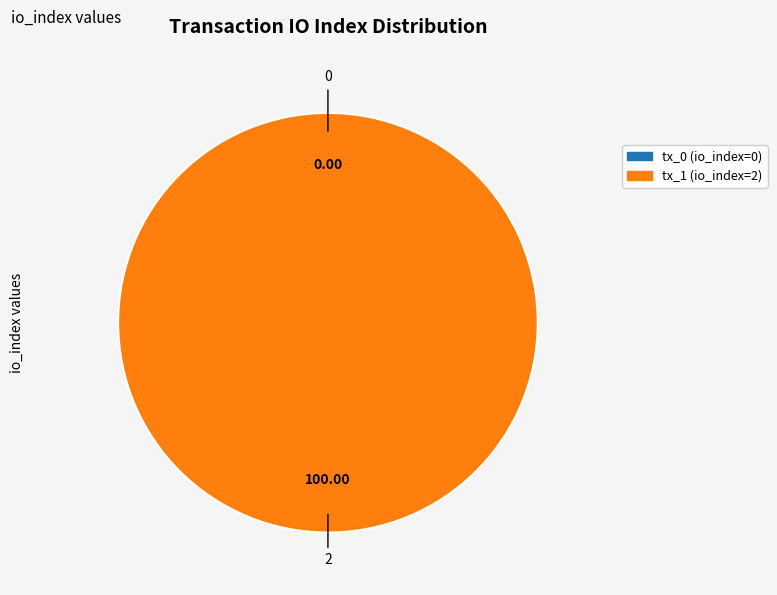

Is it true that tx_0 (io_index=0) is 0% of the pie?

True